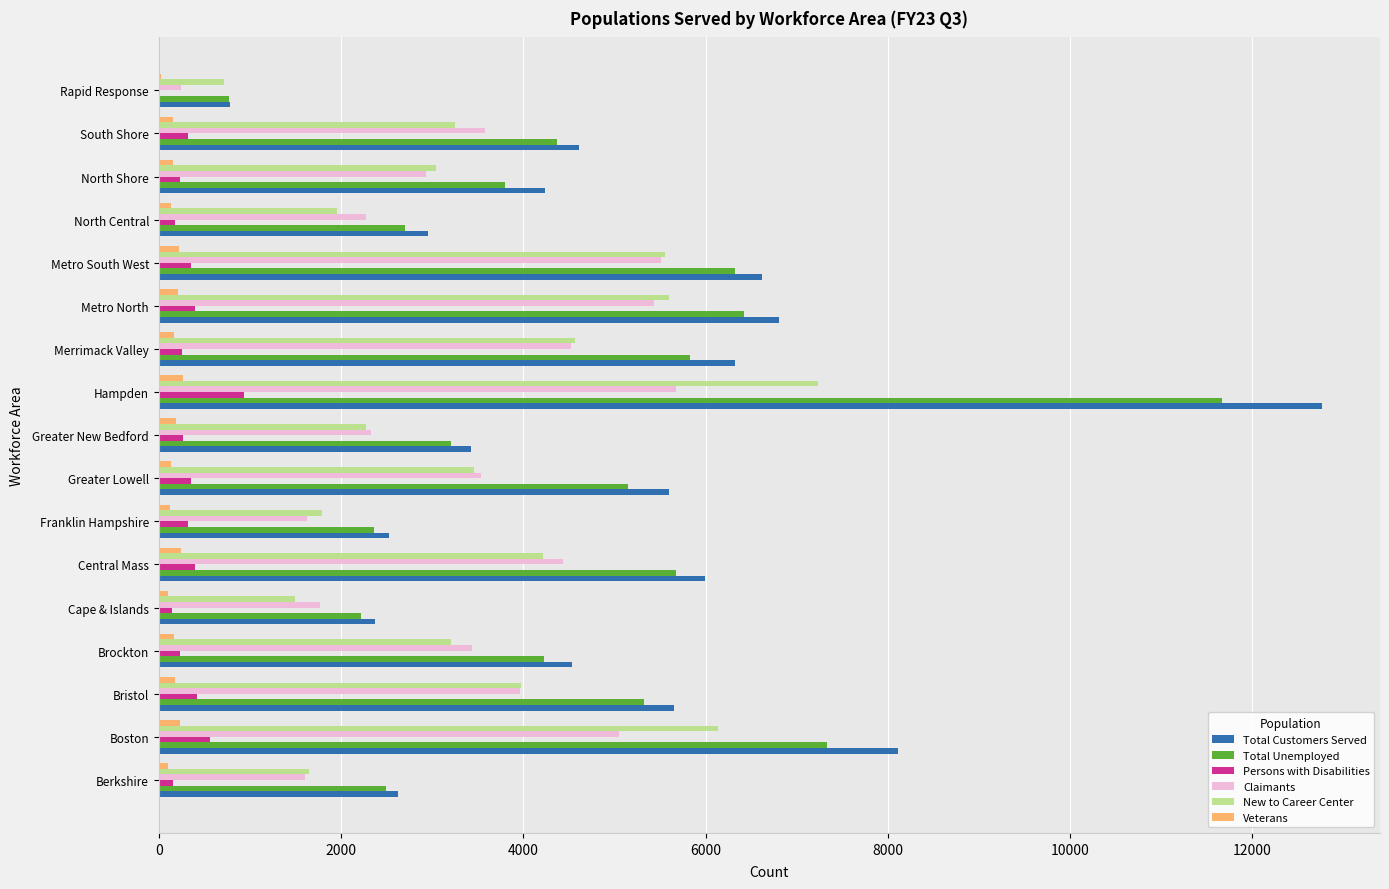

At which category is the sum across all series the highest?

Hampden